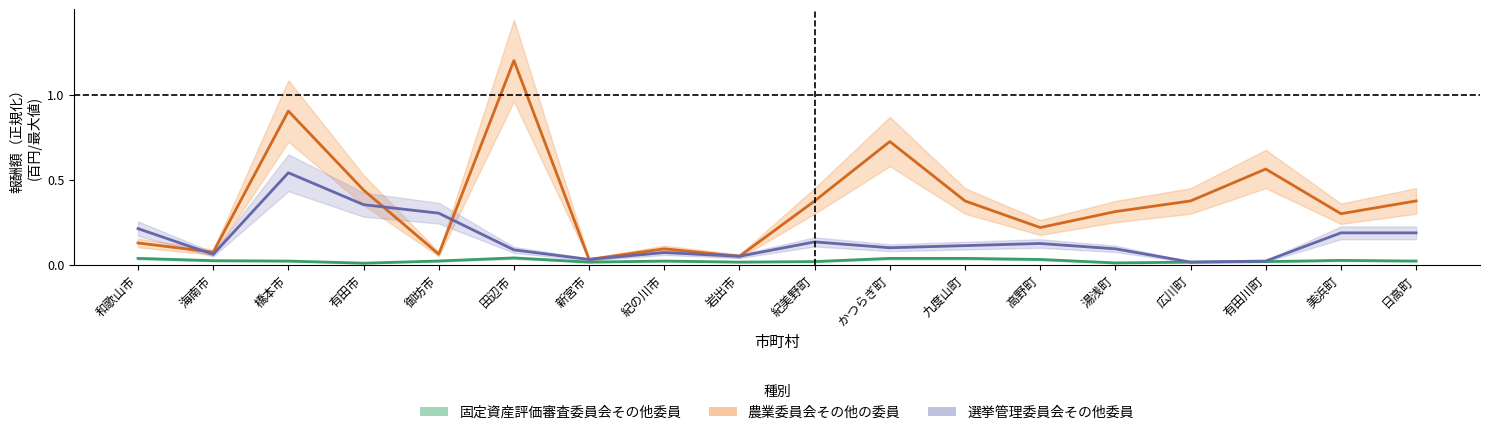

Which category has the lowest value in the 選挙管理委員会その他委員 series?

広川町